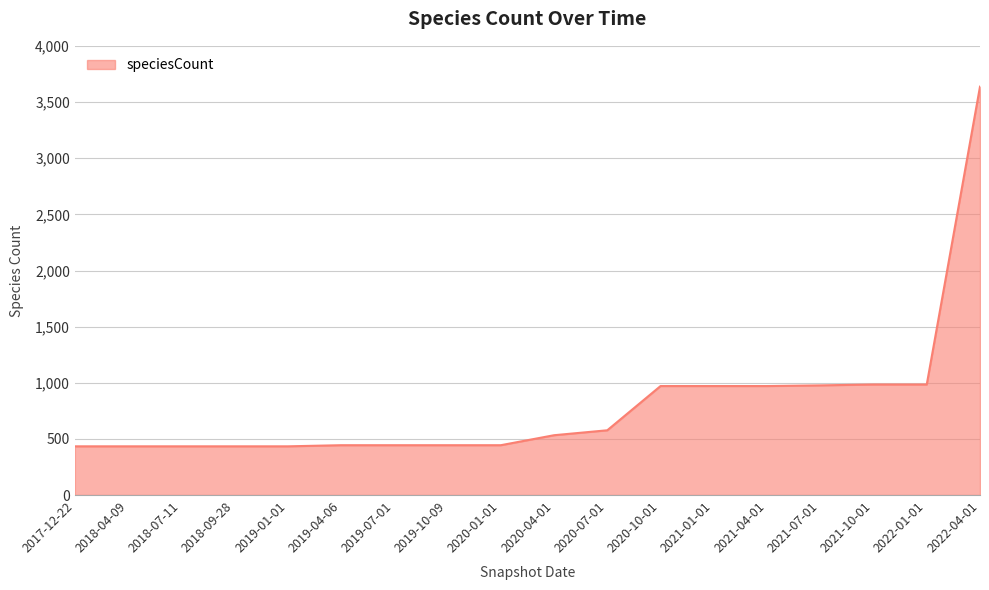

At which category does the chart reach its peak across all series?

2022-04-01